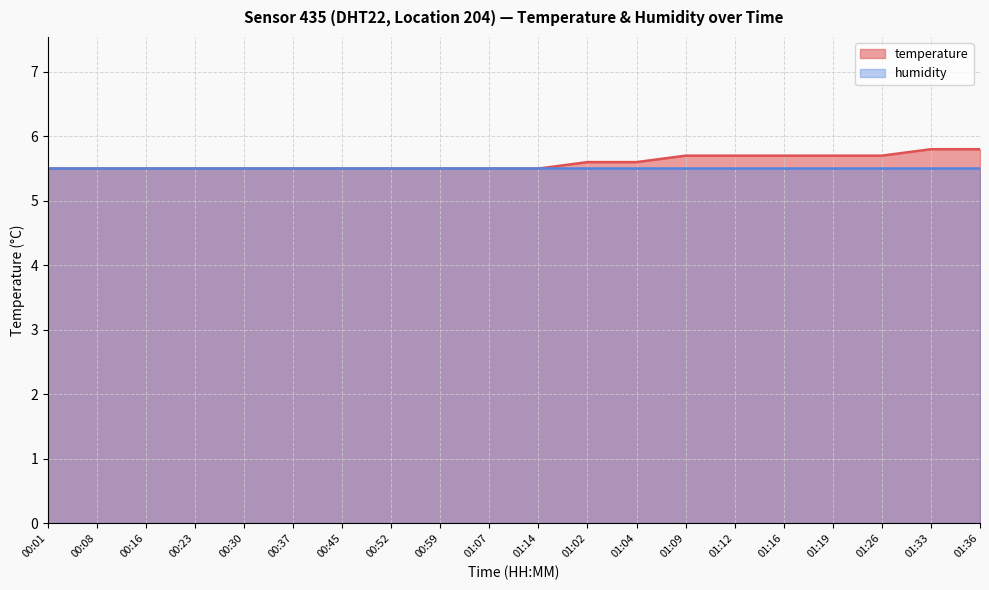

What is the value of the 10th point from the left?

5.5